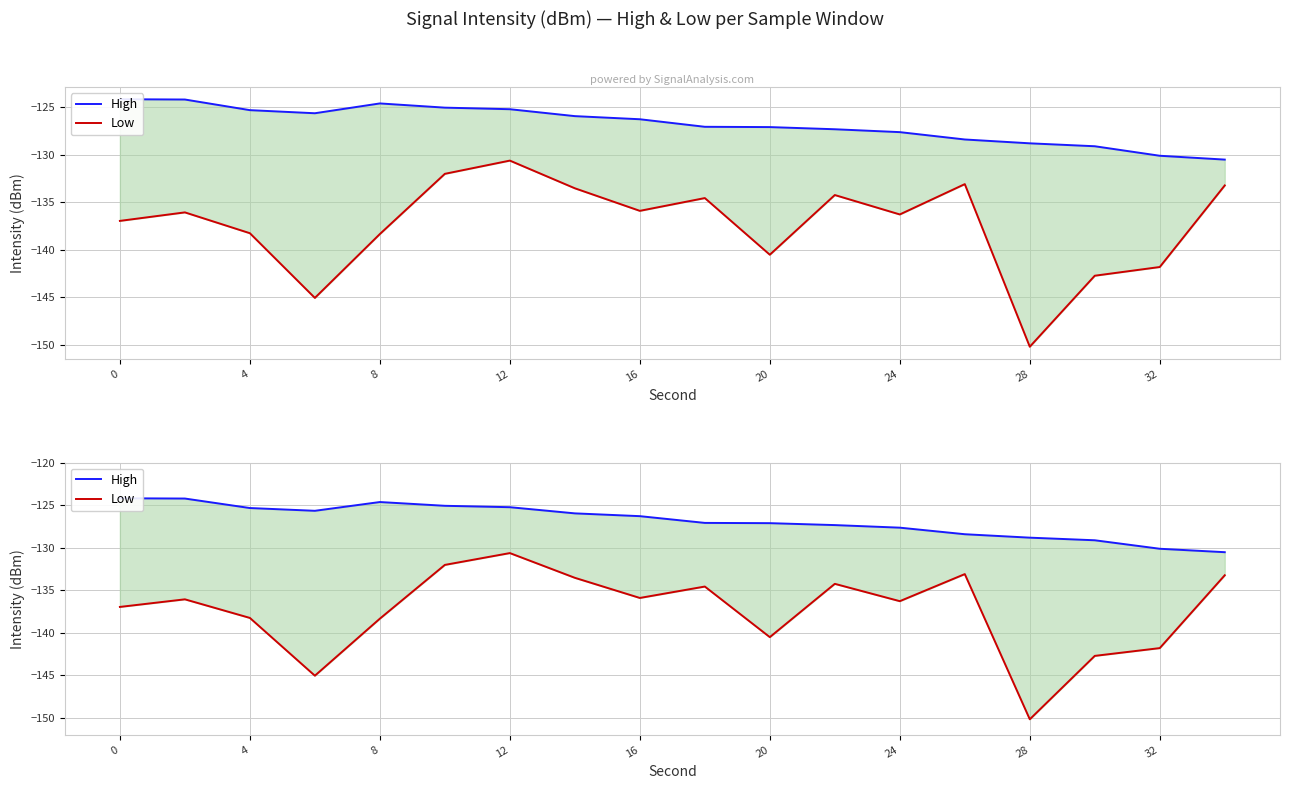

Is the value of Low at 12 greater than the value of High at 0?

No